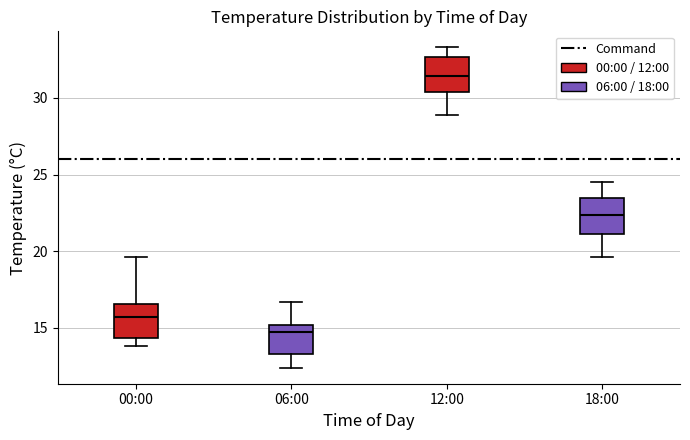

Reading left to right, transcribe this box plot: for each box, give where its median line is, the range the box spans, and where its two whiskers end, as read against the y-axis. The values are not printed on the chart, so give them approximately, as read against the axis.

00:00: median 15.5, box 14.5 to 16.5, whiskers 14.0 to 19.5
06:00: median 14.5, box 13.5 to 15.0, whiskers 12.5 to 16.5
12:00: median 31.5, box 30.5 to 32.5, whiskers 29.0 to 33.5
18:00: median 22.5, box 21.0 to 23.5, whiskers 19.5 to 24.5